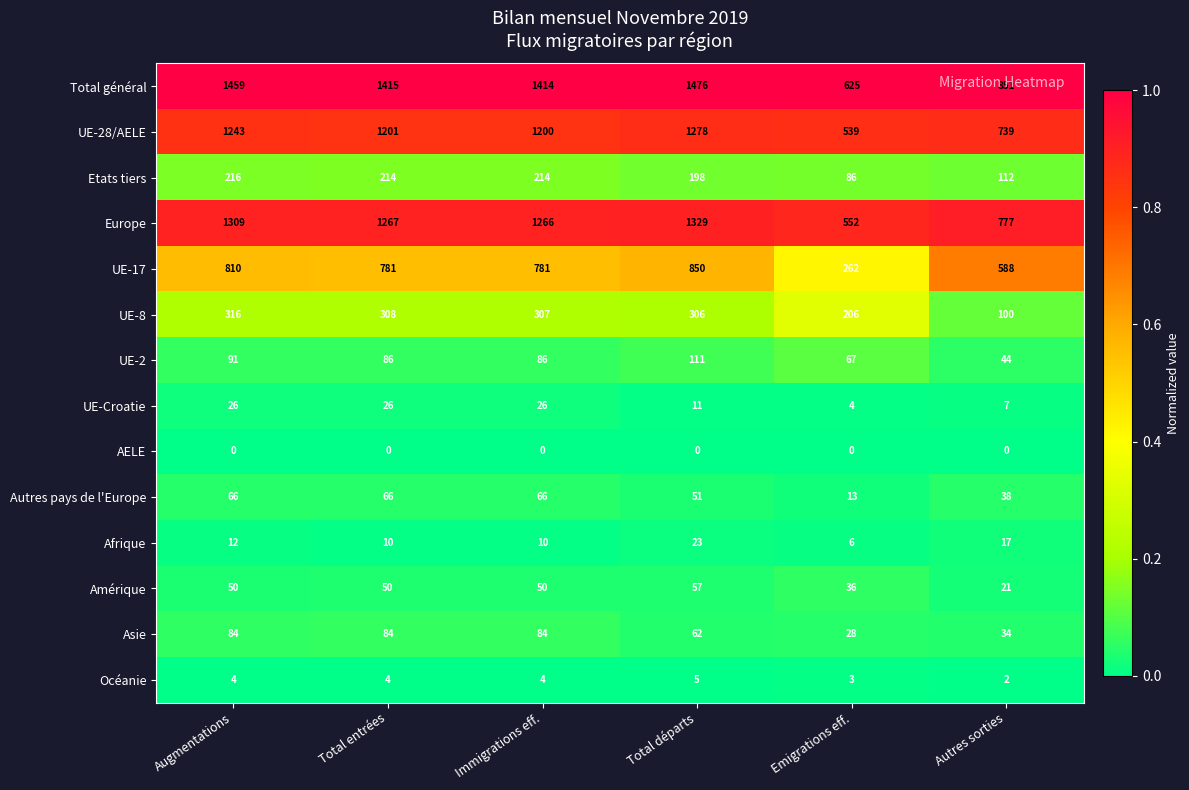

What is the spread (max minus min) of values at Emigrations eff.?

625